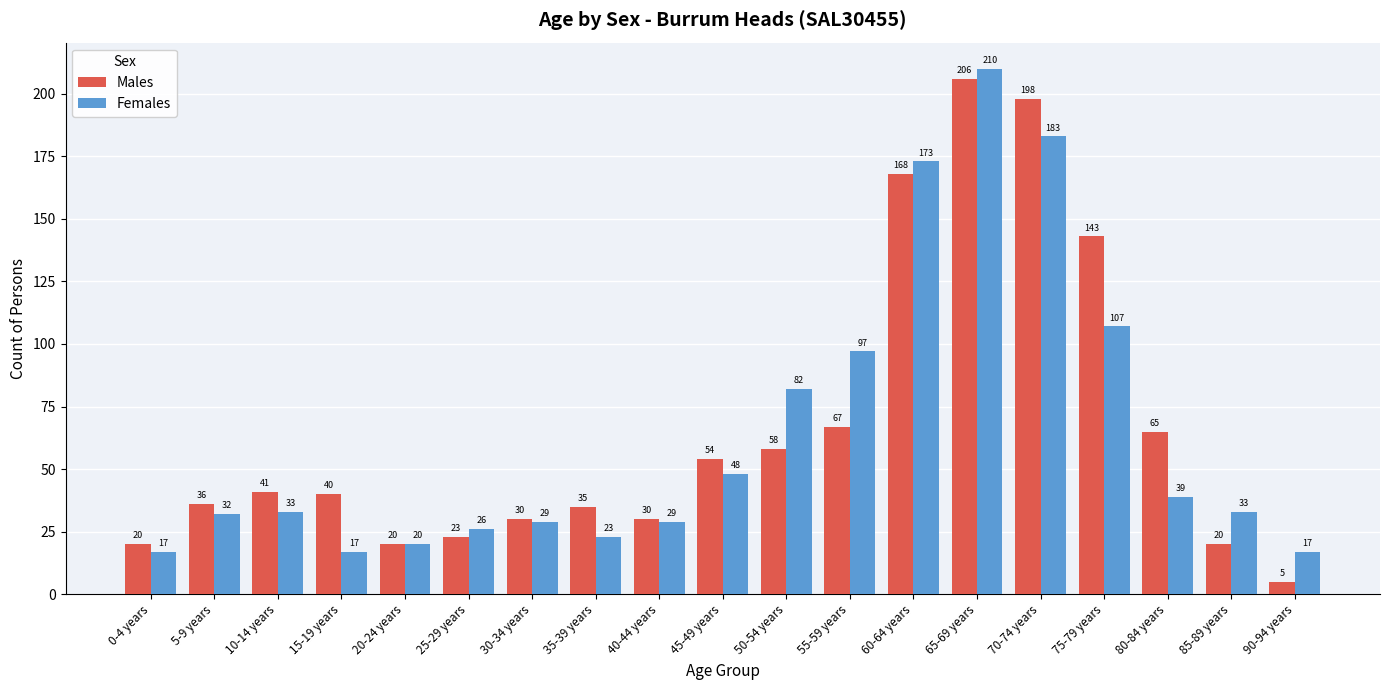

How many values in the Males series are below 40?

9